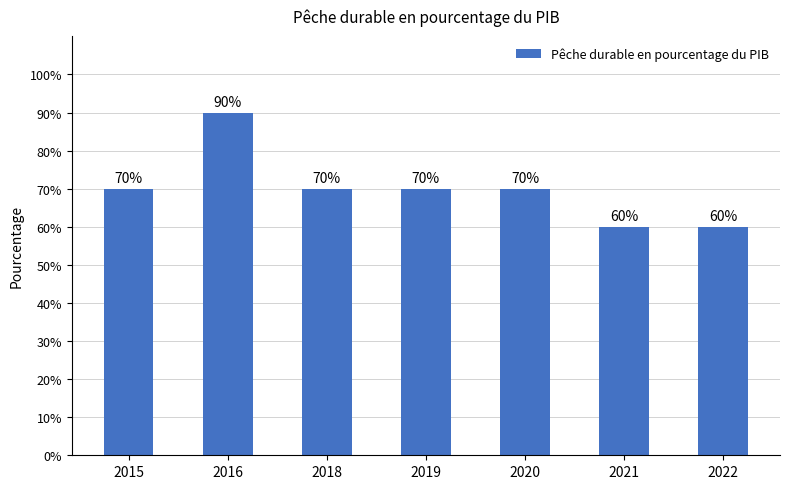

Are the bars horizontal?

No